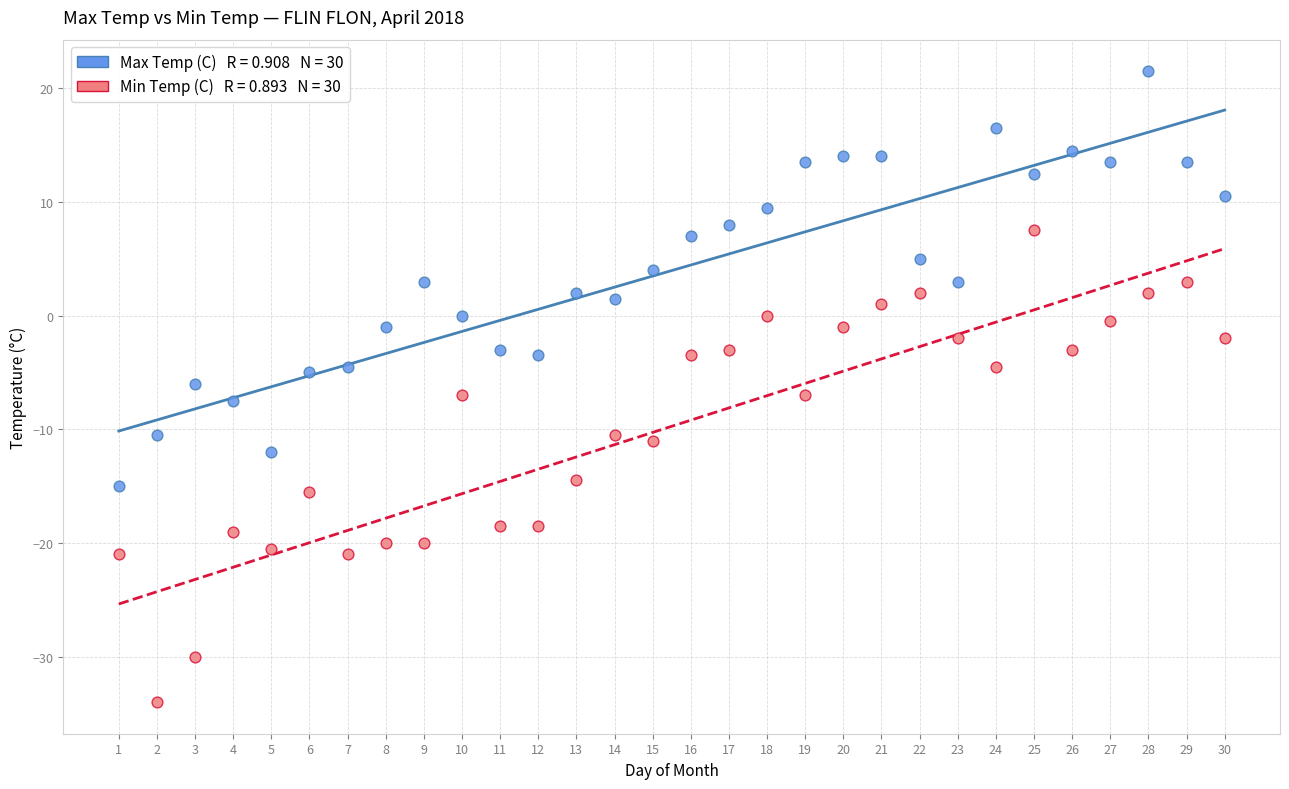

Across all data points, what is the range of Y values (max minus min)?

55.5